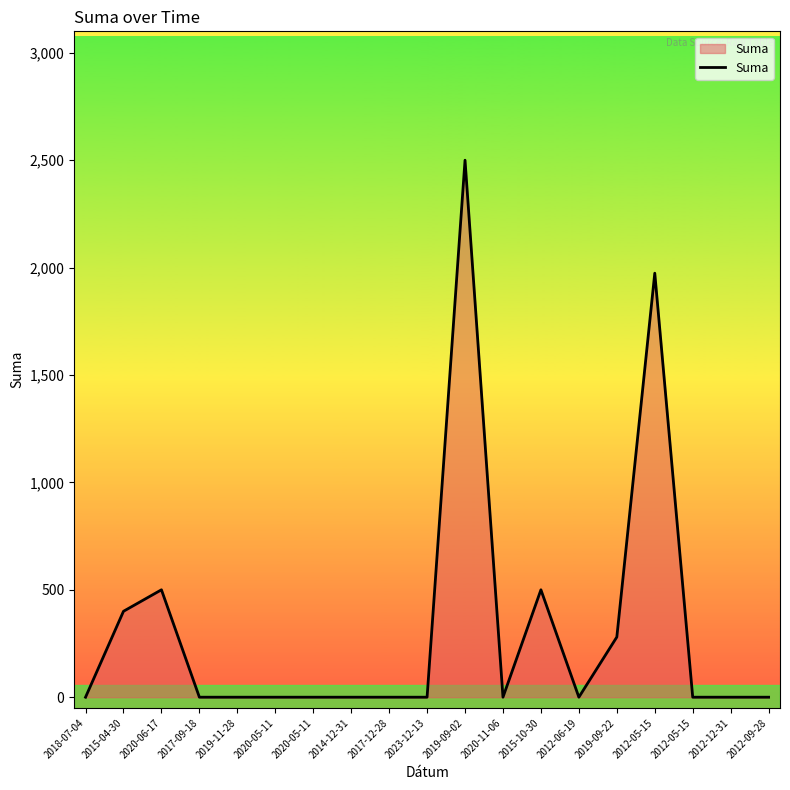

How many lines are shown in the chart?

1